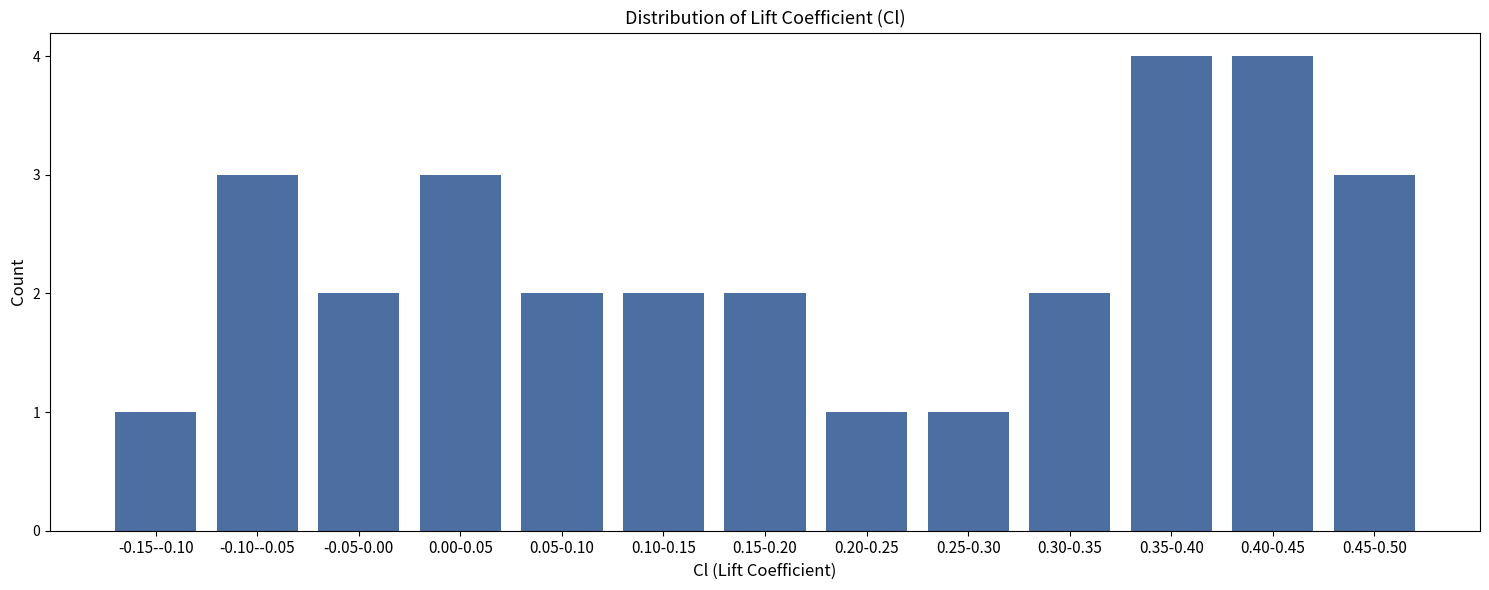

Reading right to left, transcribe all the data shown in this chart.

3	4	4	2	1	1	2	2	2	3	2	3	1